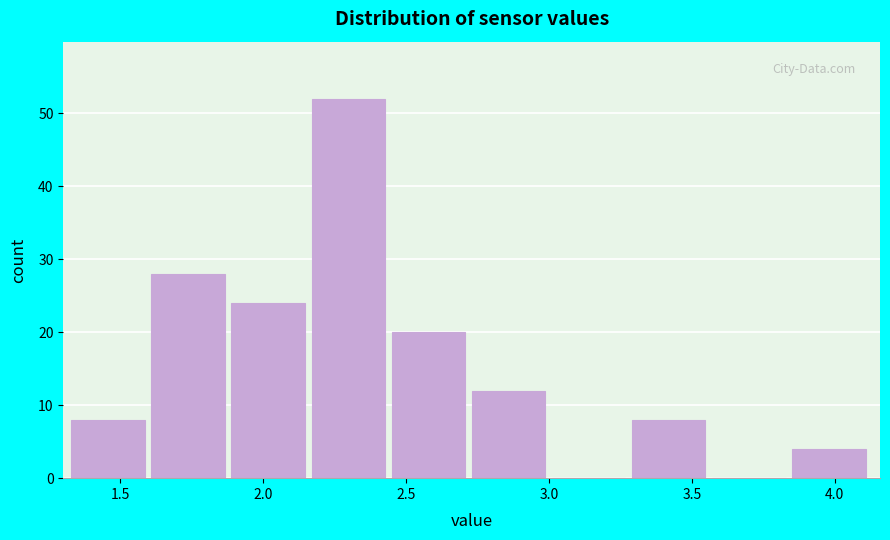

Which range on the x-axis has the tallest bar?

2.17 to 2.45